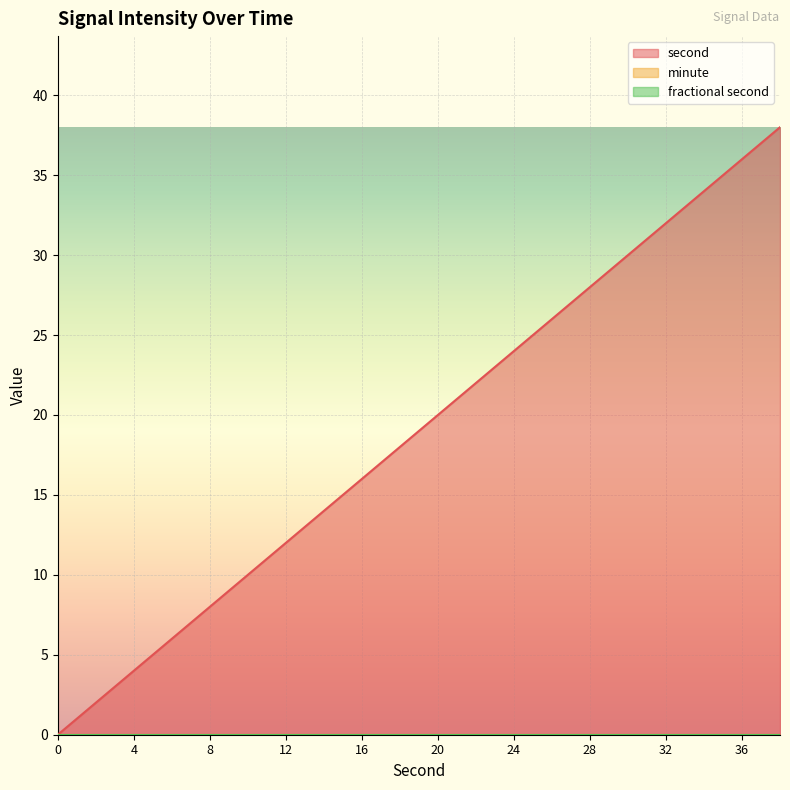

How many lines are shown in the chart?

3